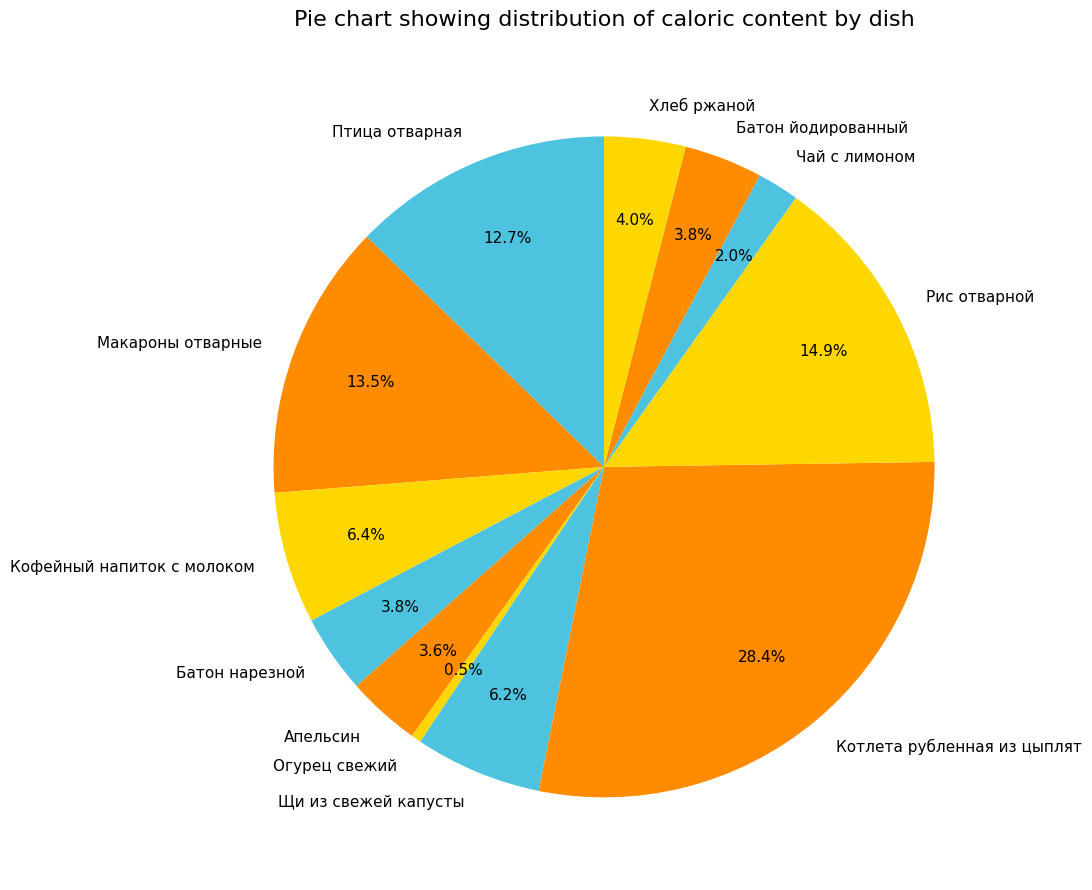

Is there a majority slice in this chart?

No